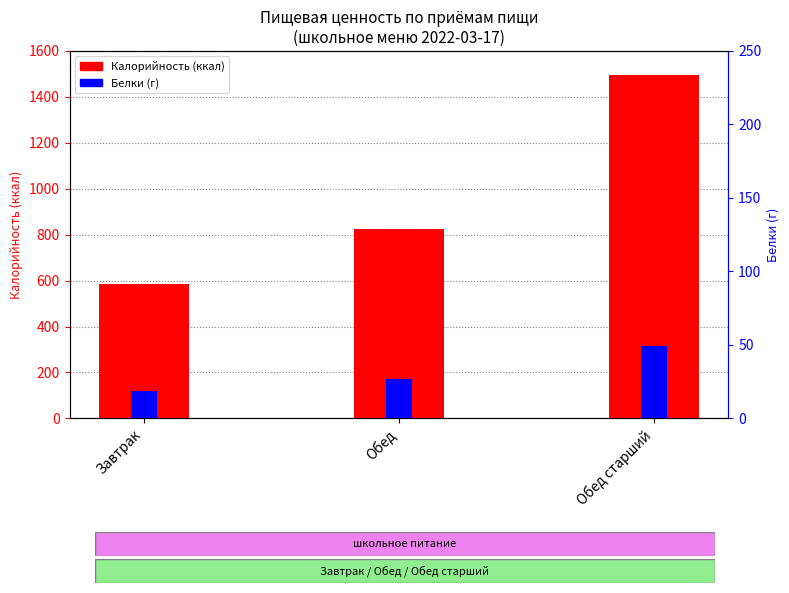

At which label is Белки closest to 33?

Обед